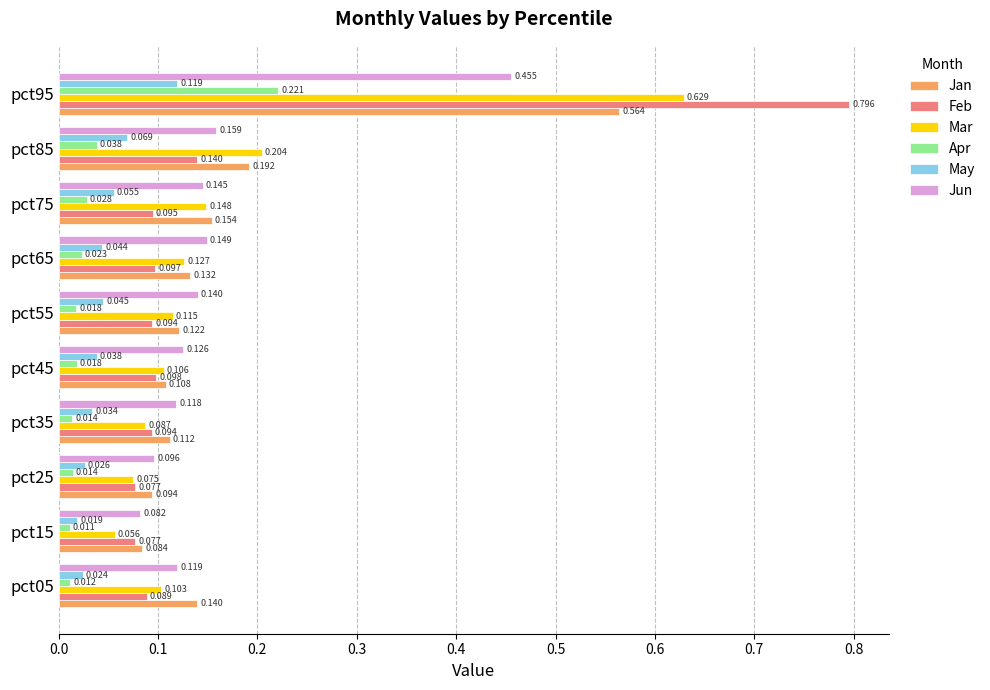

Which series has the largest total across all categories?

Jan